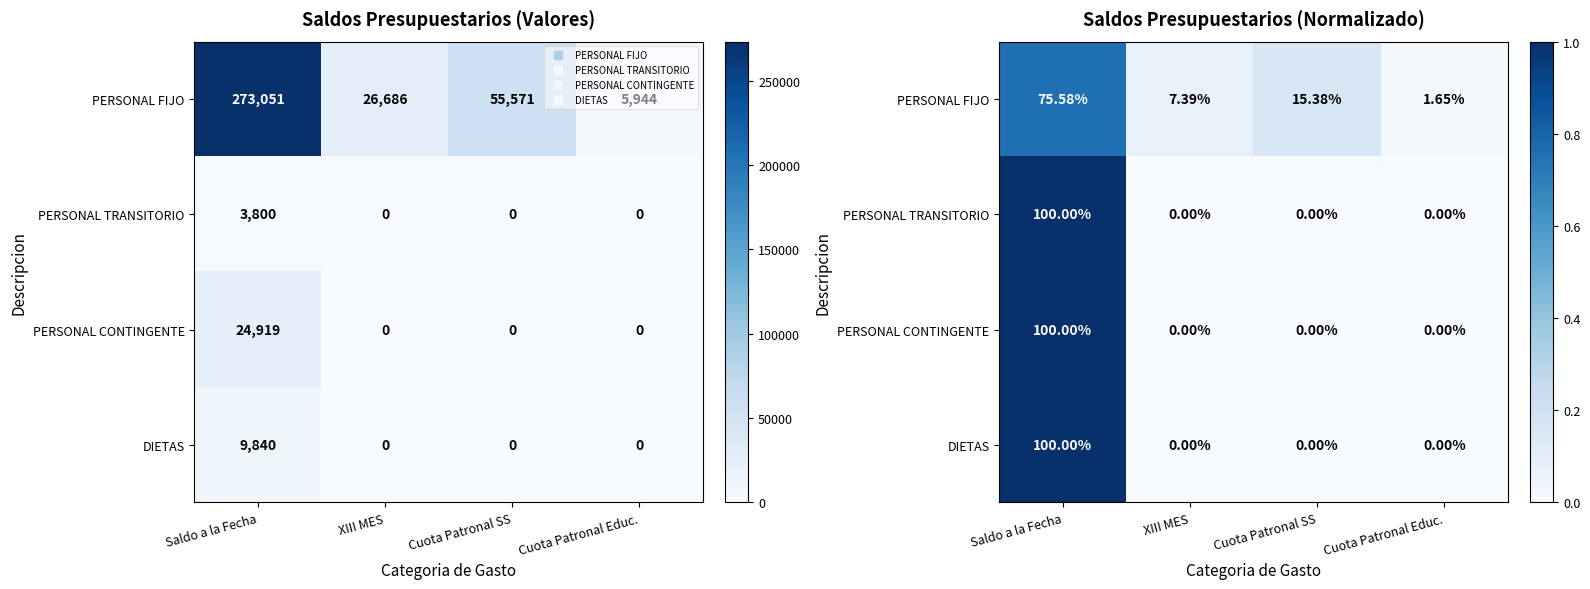

How many values in PERSONAL CONTINGENTE are above zero?

1